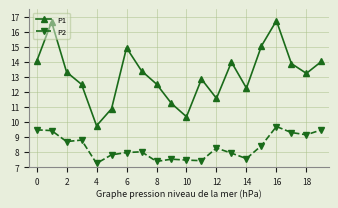

In P2, how many points are lower than both neighbors (excluding endpoints)?

6